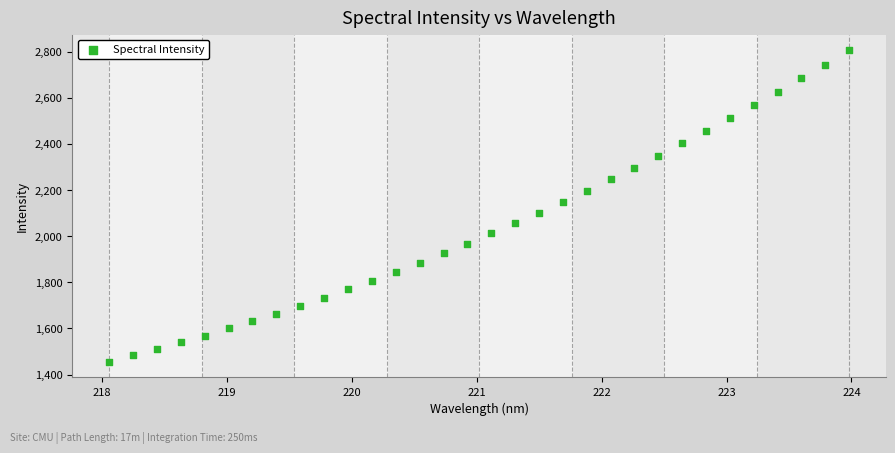

What is the range of X values (max minus min)?

5.9